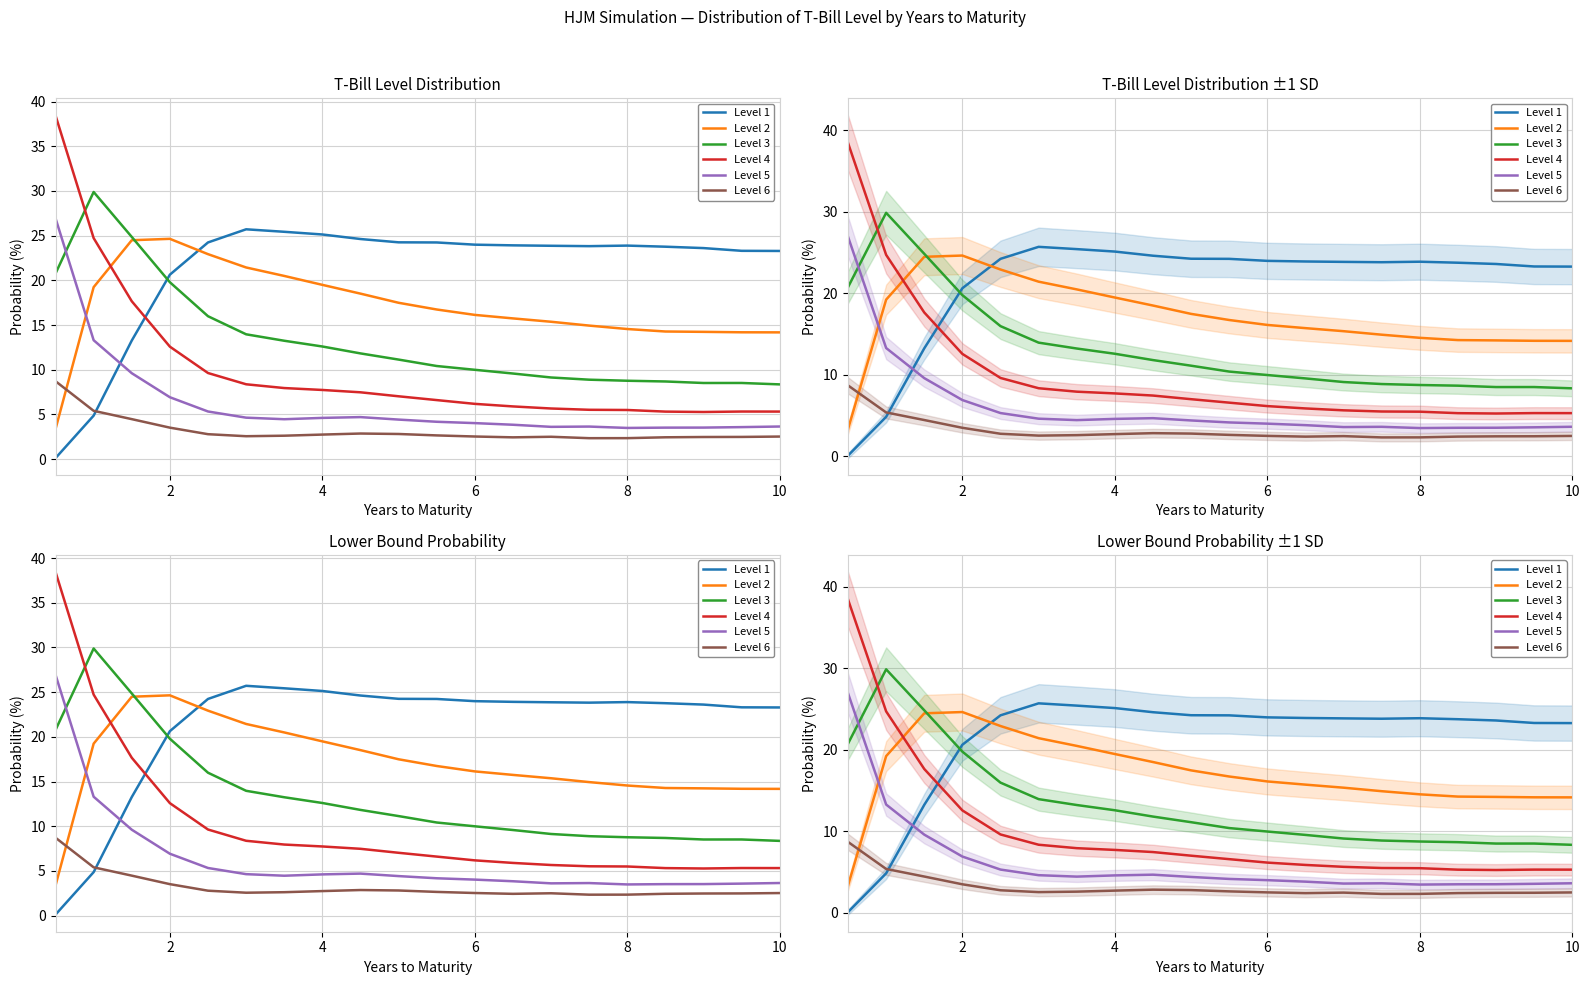

Which series has the largest range (max minus min)?

Level 4